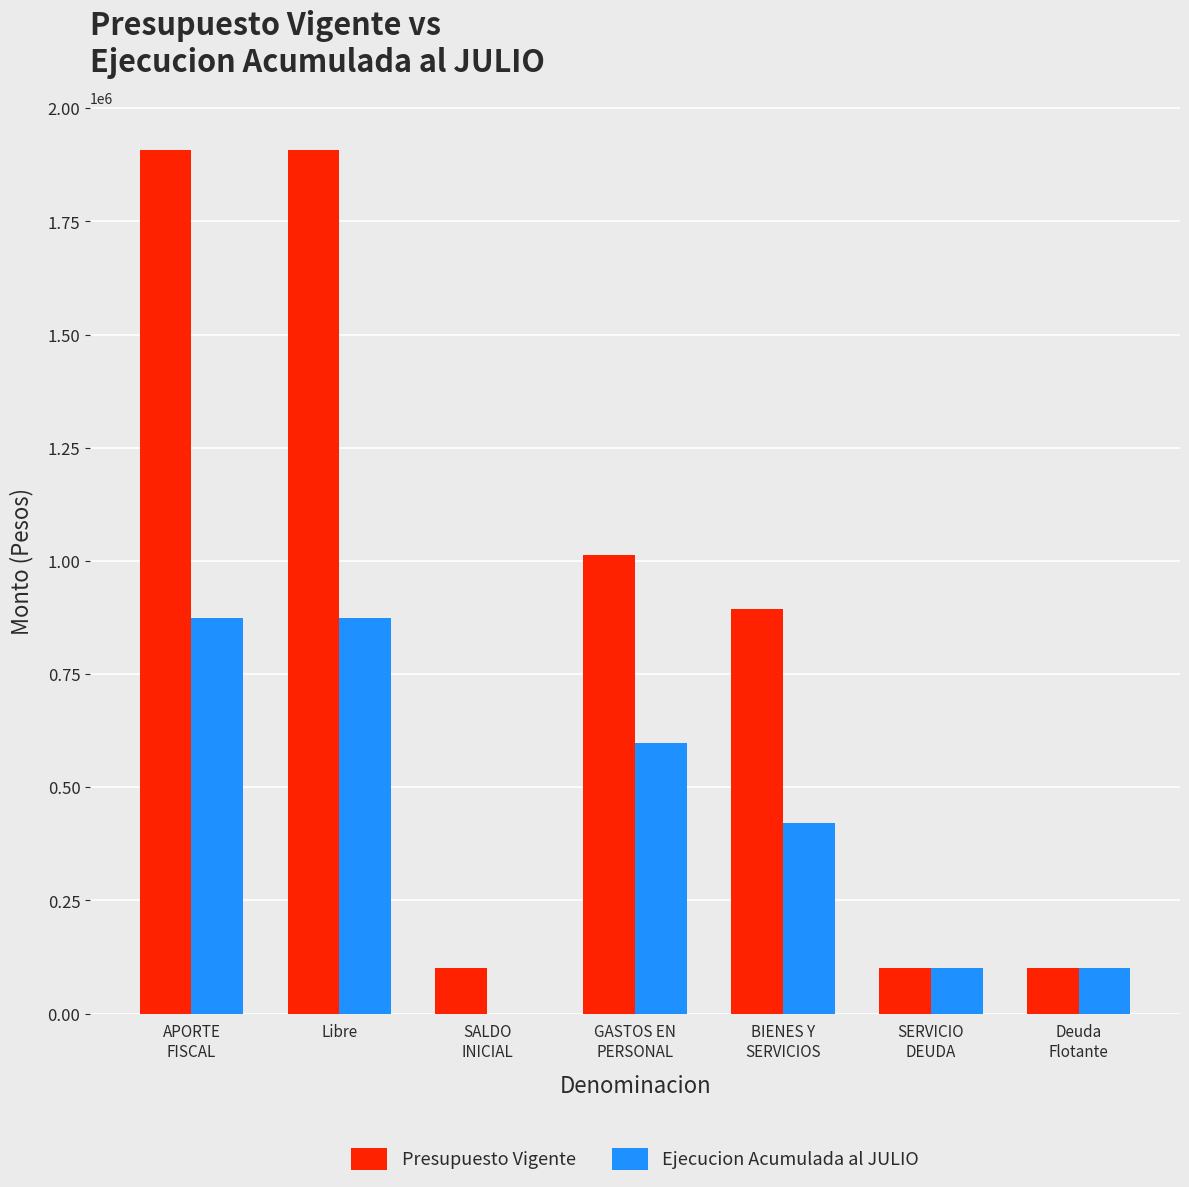

What is the maximum value for Ejecucion Acumulada al JULIO?

873838